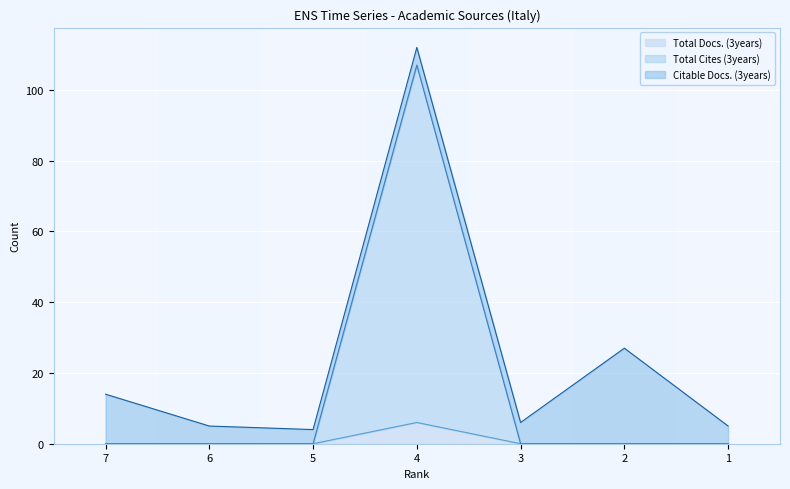

Where is the first local maximum for Total Docs. (3years)?

4